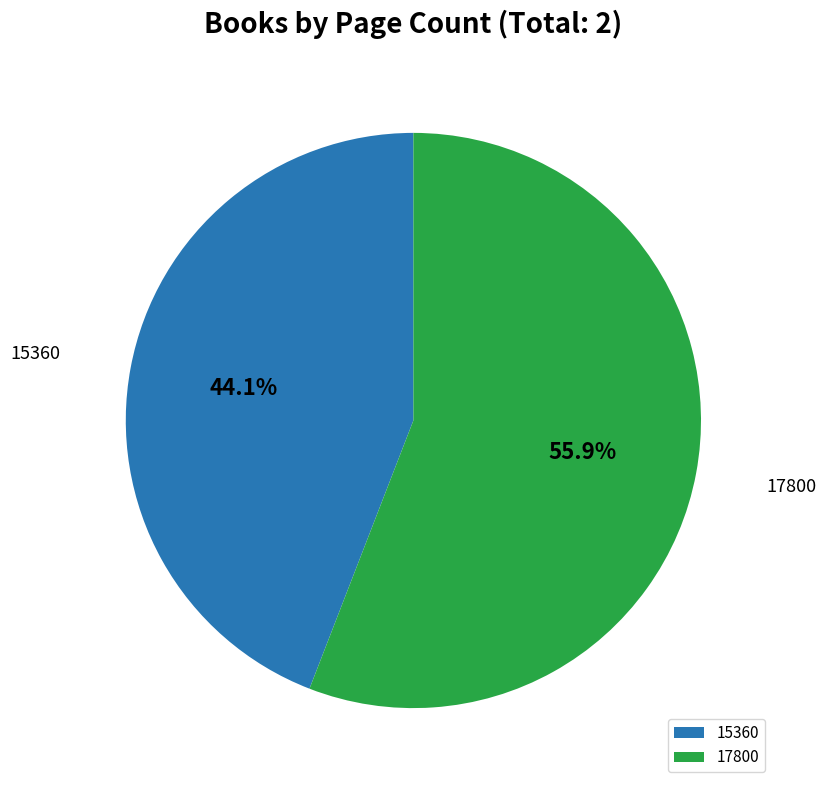

What percentage is the 17800 slice, to the nearest percent?

56%